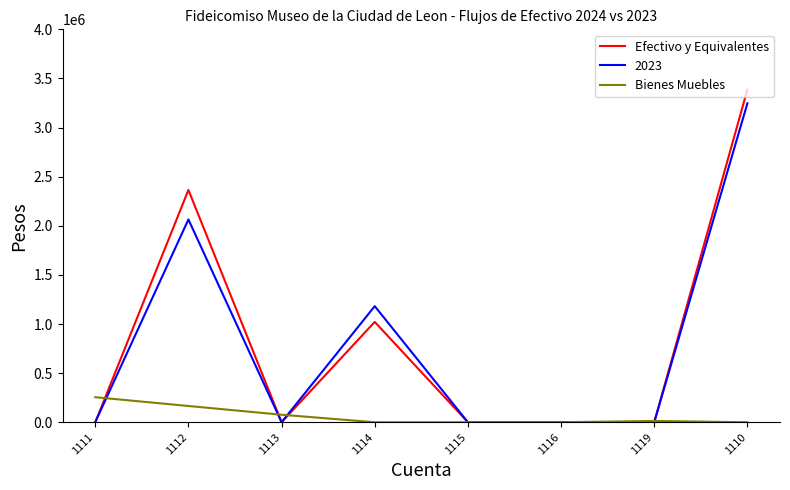

Is it true that Efectivo y Equivalentes equals 0.0 at 1113?

True